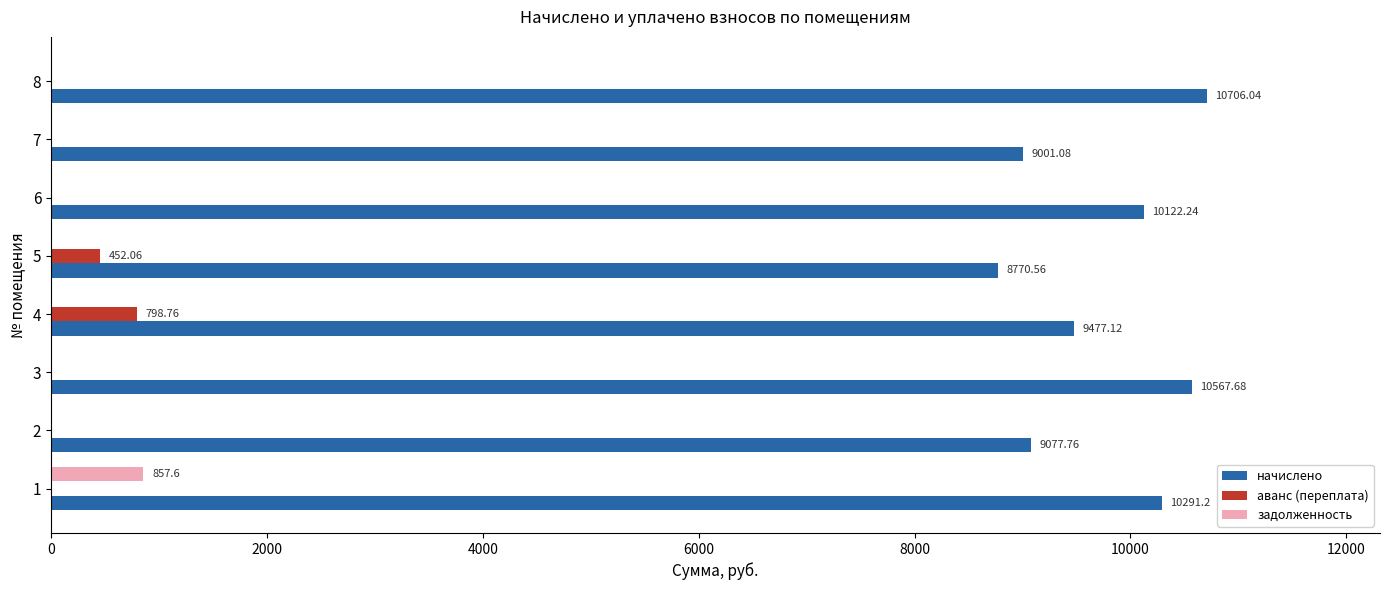

How many data points in начислено are above 10122?

4